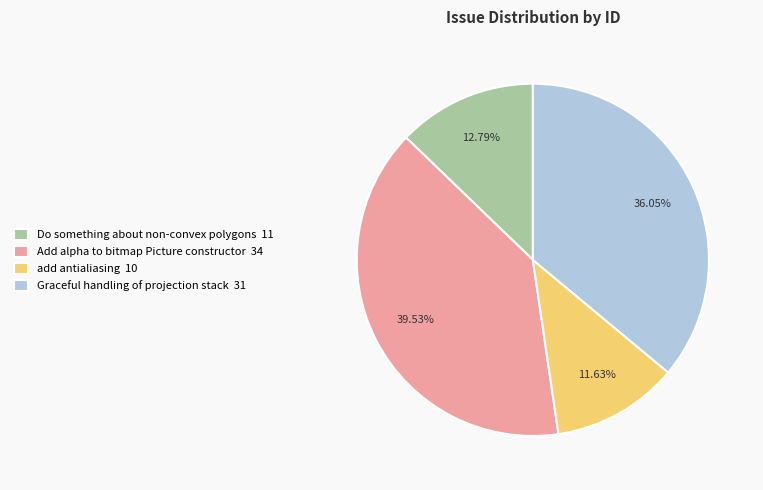

Rank the categories by value from lowest to highest.

add antialiasing, Do something about non-convex polygons, Graceful handling of projection stack, Add alpha to bitmap Picture constructor